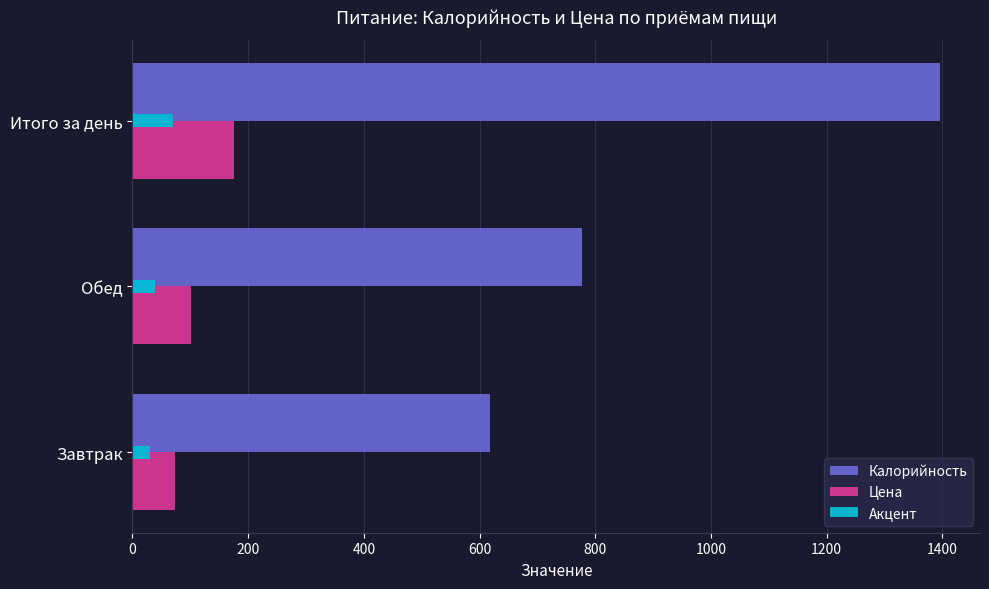

At which category is the sum across all series the highest?

Итого за день